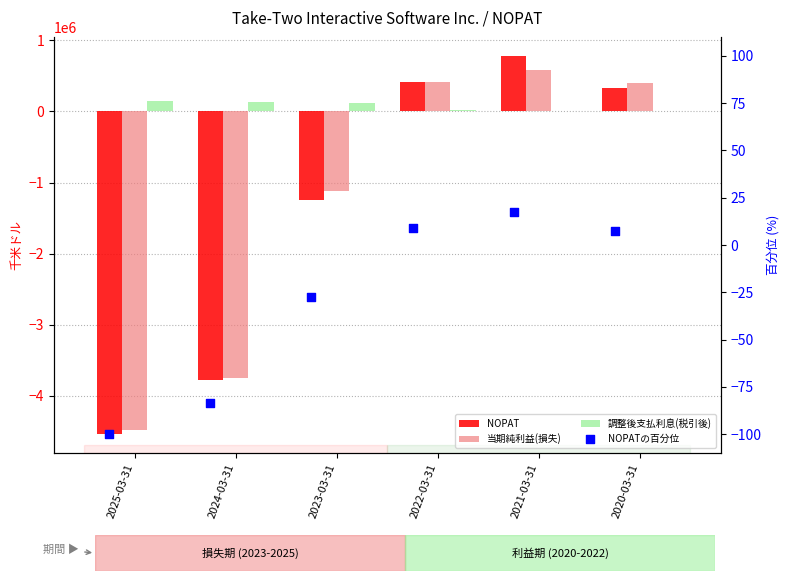

Which series reaches the minimum Y coordinate?

NOPAT